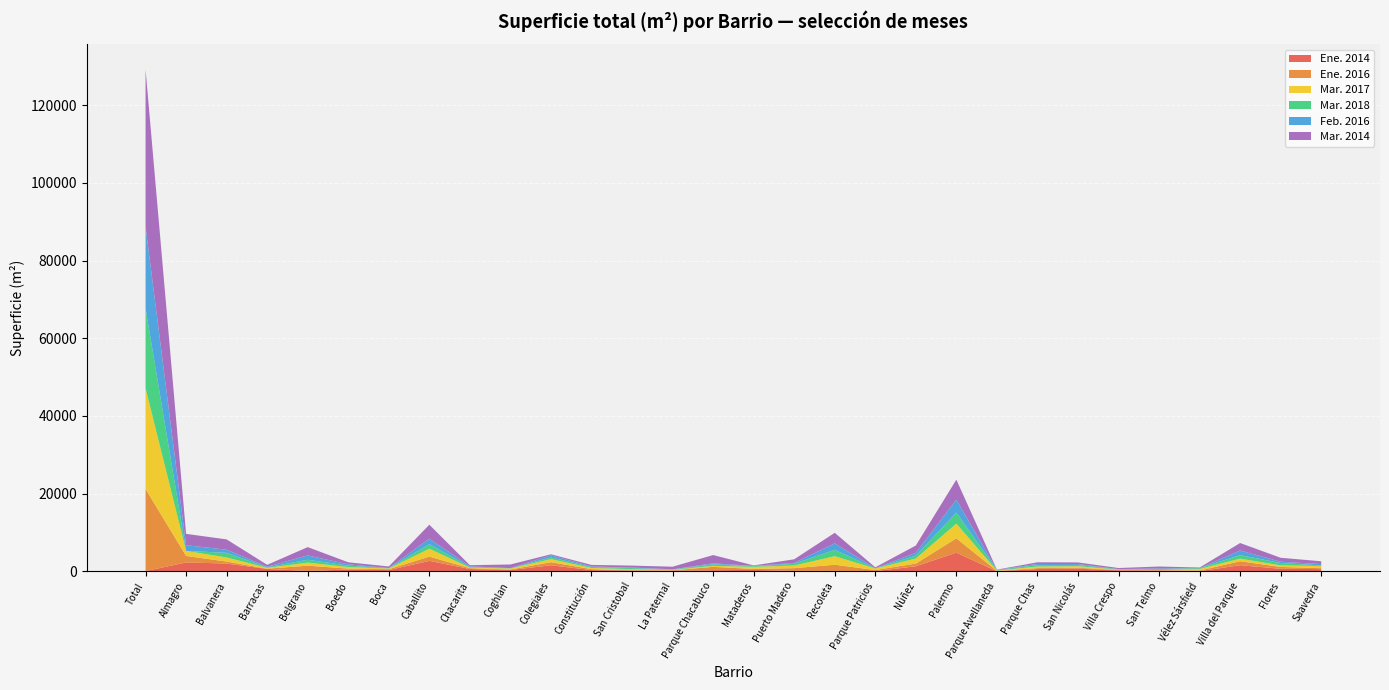

Reading left to right, what are all the values shown in this chart?

Ene. 2014: 76	2288	2013	617	112	465	332	2701	599	345	1563	324	232	172	289	375	123	111	40	1313	4813	28	599	688	249	209	40	1583	664	574
Ene. 2016: 21131	1678	508	72	1345	242	216	1093	216	131	790	242	36	92	870	244	700	1590	296	689	3690	87	236	236	87	108	166	1017	471	244
Mar. 2017: 25938	1301	1058	219	795	393	187	2028	148	255	795	296	296	115	253	547	676	2206	393	1302	3778	85	405	405	101	38	408	684	405	547
Mar. 2018: 20570	0	1190	124	736	375	75	1178	152	60	433	260	285	106	413	164	457	1627	34	736	2847	171	362	306	102	213	212	897	600	164
Feb. 2016: 21012	1475	792	165	1115	334	46	1419	176	40	543	130	131	39	234	85	212	1682	40	723	3324	0	302	234	40	177	0	1182	341	341
Mar. 2014: 40481	2910	2666	484	2136	523	405	3592	298	940	271	405	501	674	2136	117	932	2711	233	1885	5150	74	428	428	278	502	160	1930	1012	728